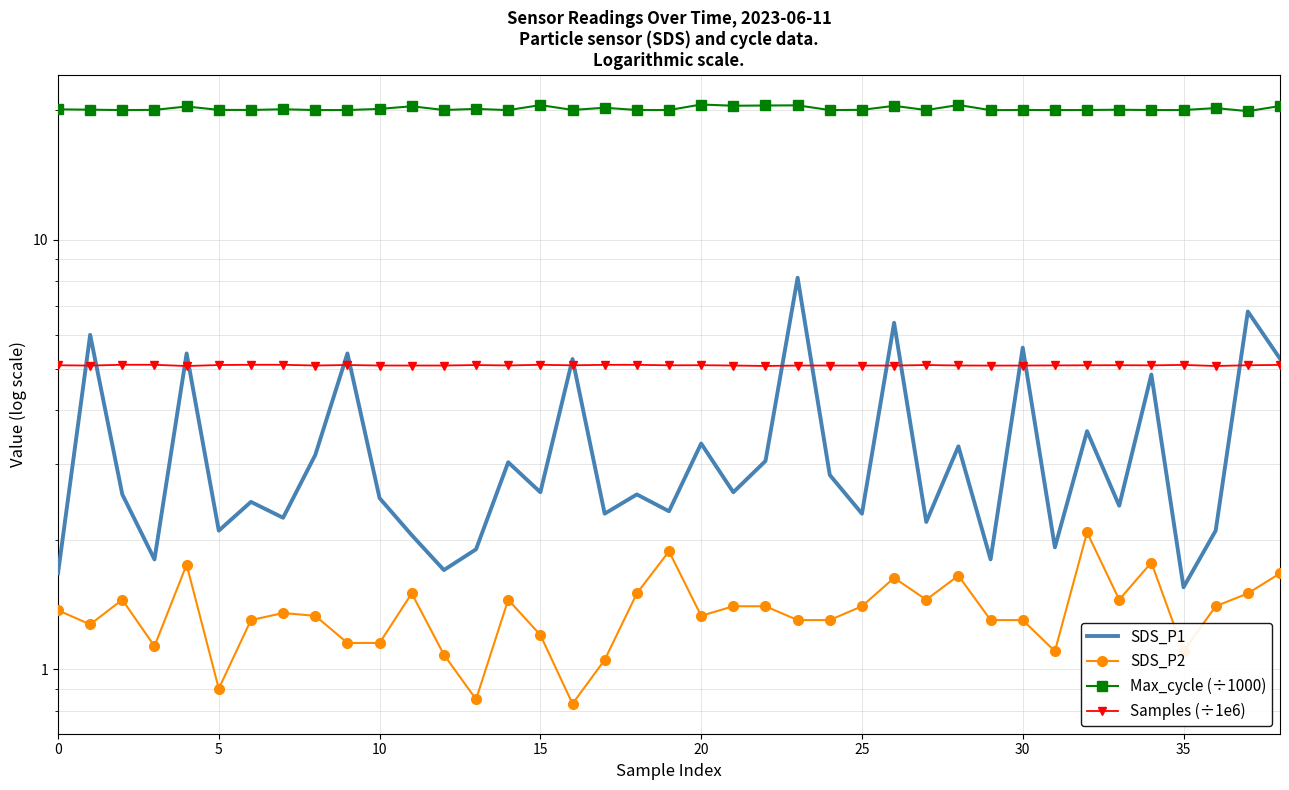

True or false: SDS_P2 and Max_cycle (÷1000) cross at least once.

False